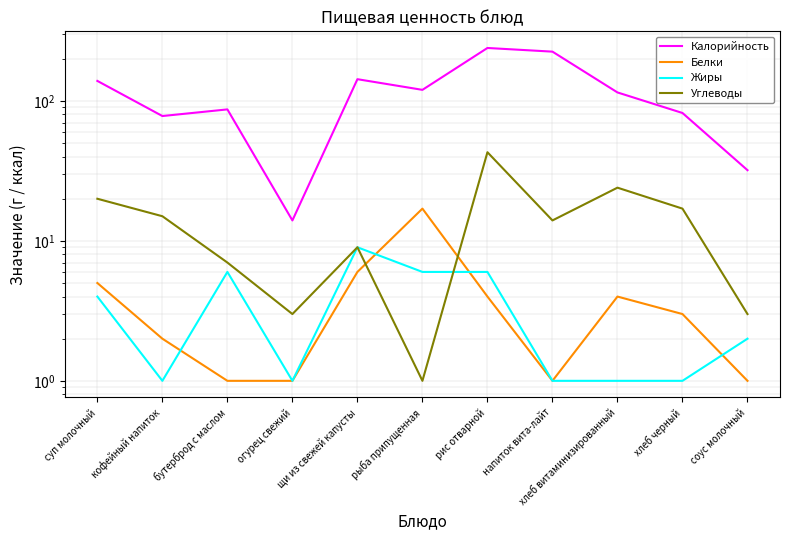

True or false: Калорийность has a value of 87 at бутерброд с маслом.

True